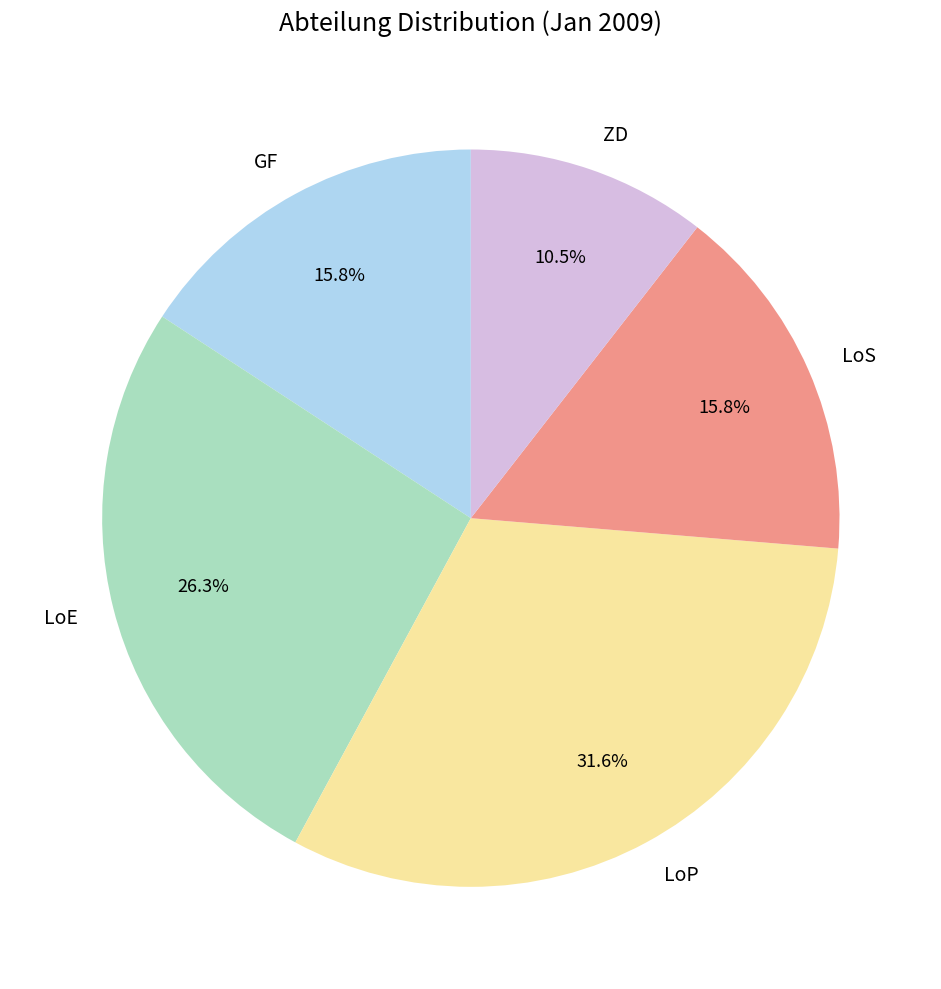

How many segments does this pie chart have?

5